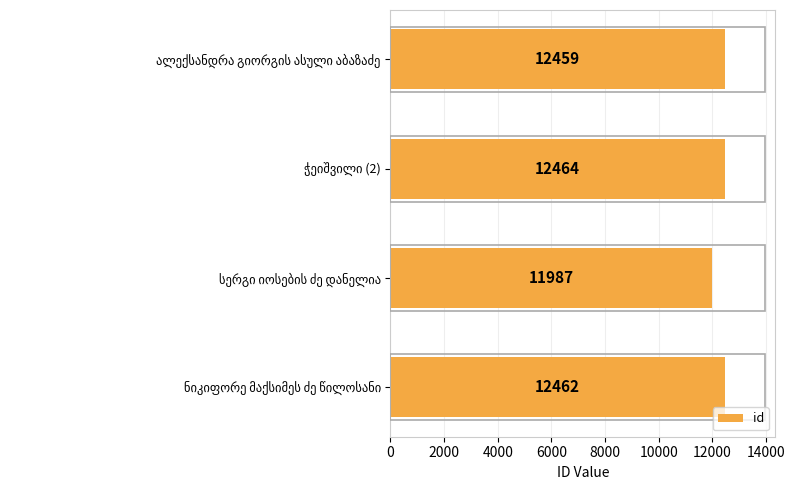

What is the average value?

12343